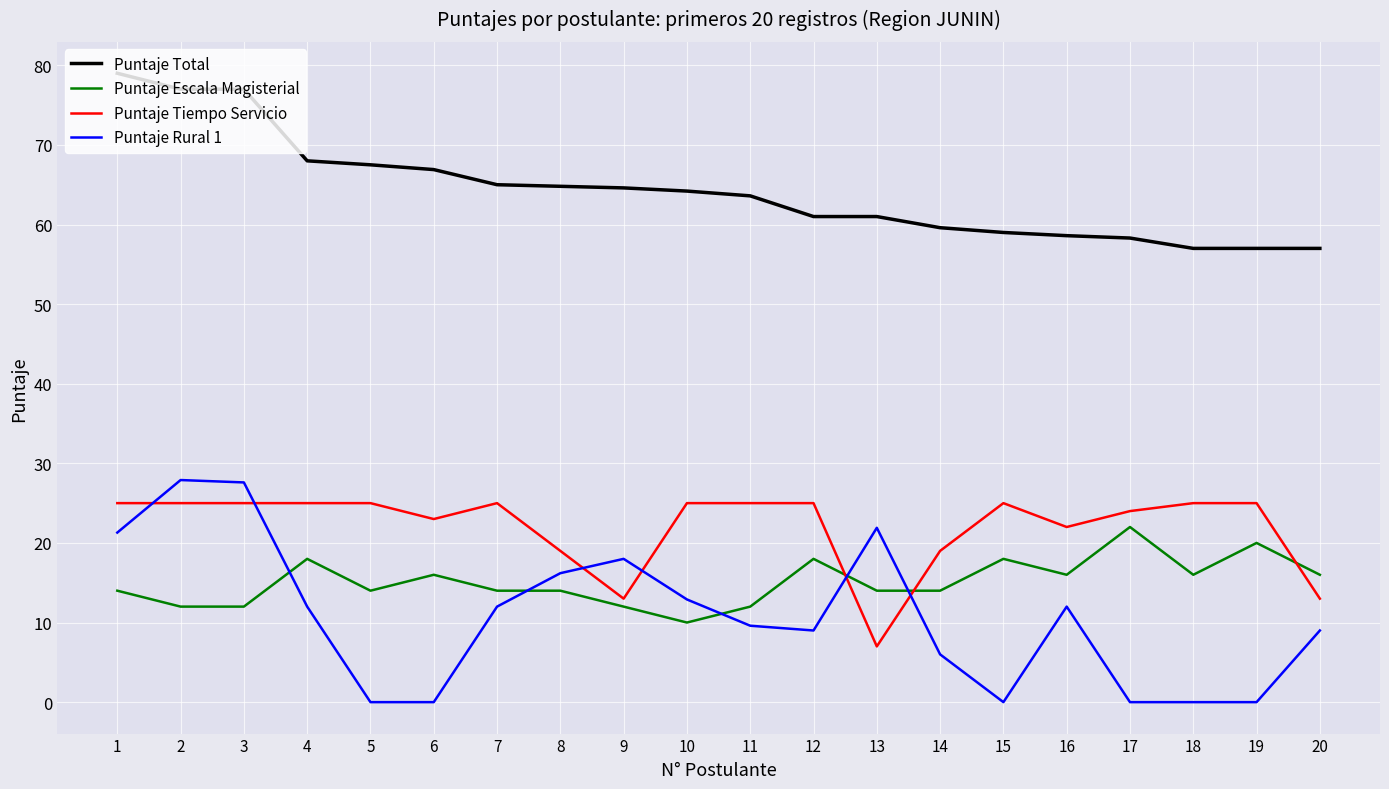

Rank the series at 18 from highest to lowest value.

Puntaje Total, Puntaje Tiempo Servicio, Puntaje Escala Magisterial, Puntaje Rural 1